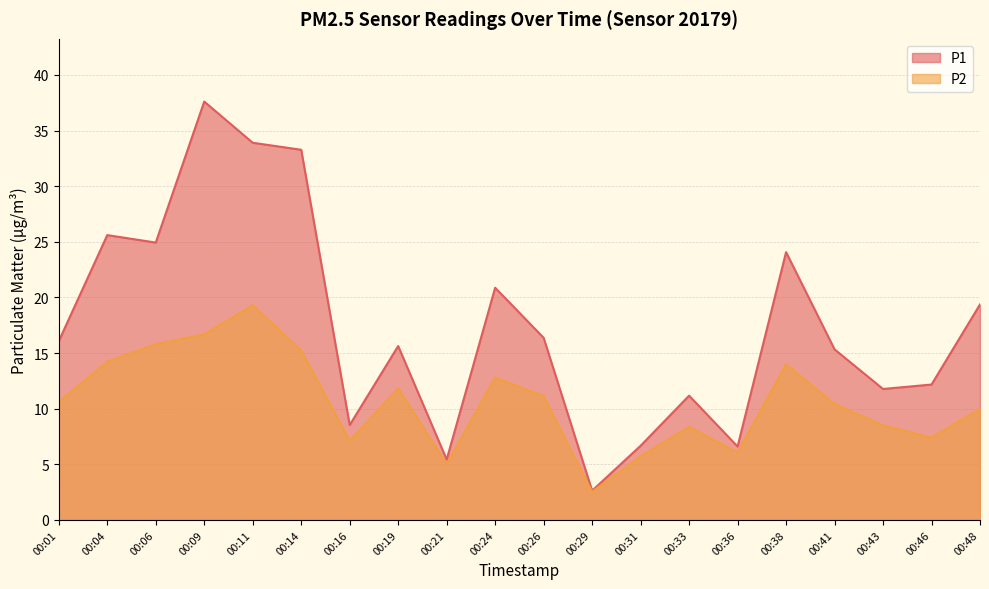

The value of P2 at 00:33 is 11.9. True or false?

False